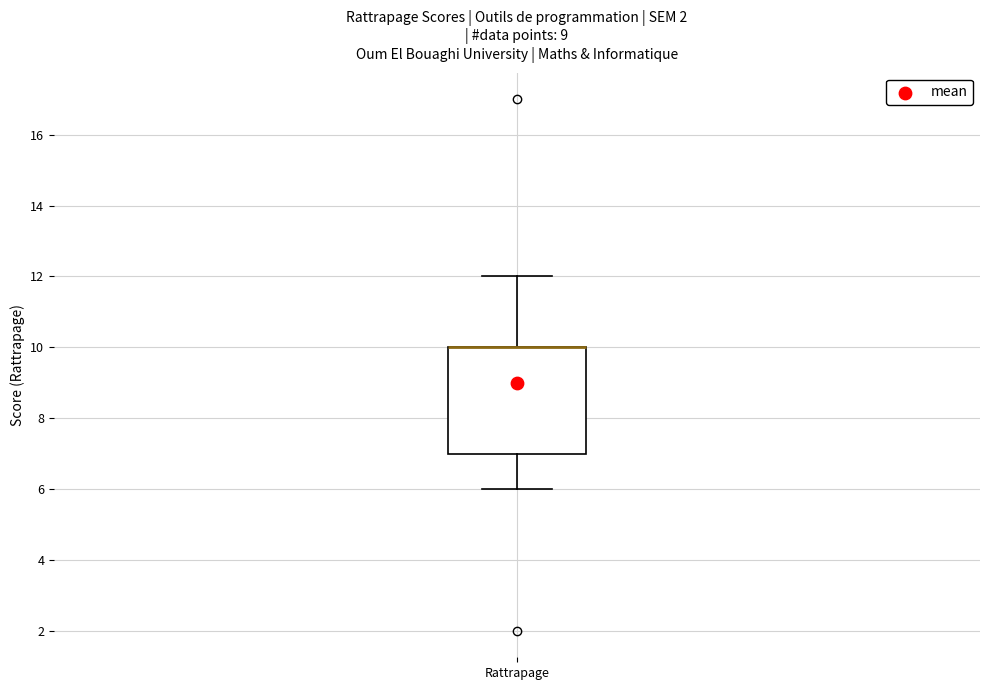

Where does the lower whisker of the box for Rattrapage end on the y-axis? The values are not printed on the chart, so give them approximately, as read against the axis.

6